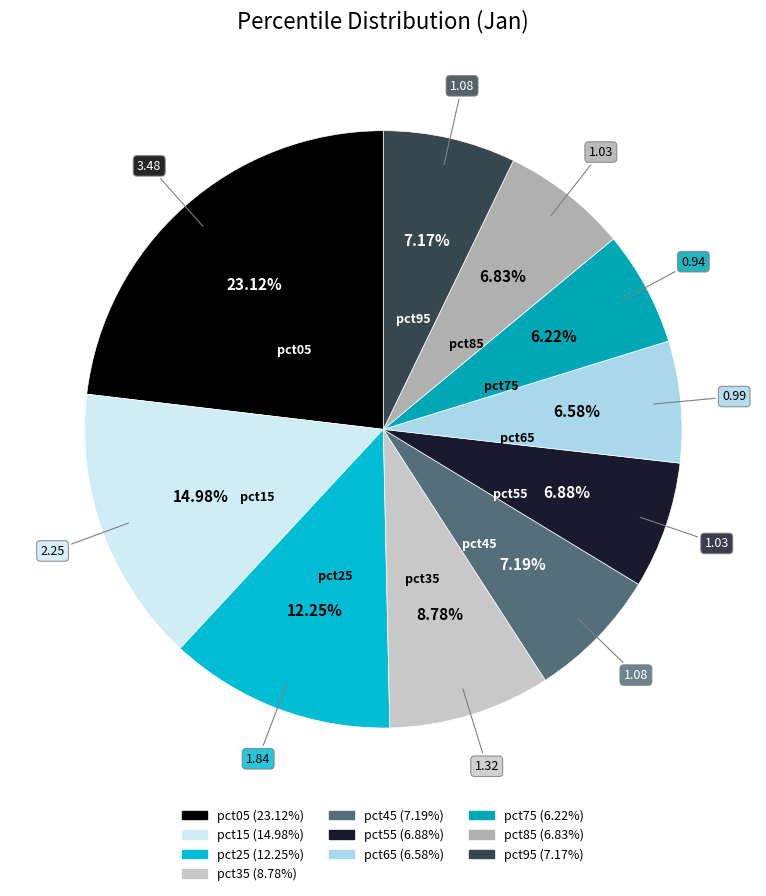

Count the number of slices in the pie.

10